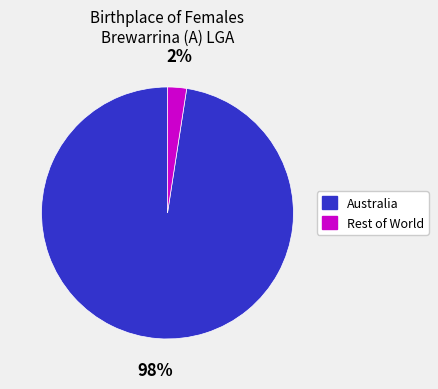

Does any single category account for the majority?

Yes